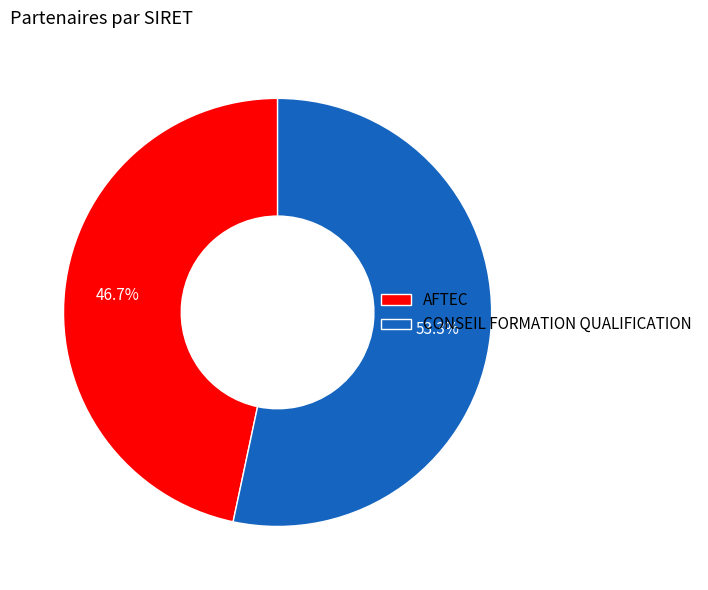

Combined, do CONSEIL FORMATION QUALIFICATION and AFTEC account for over 50%?

Yes